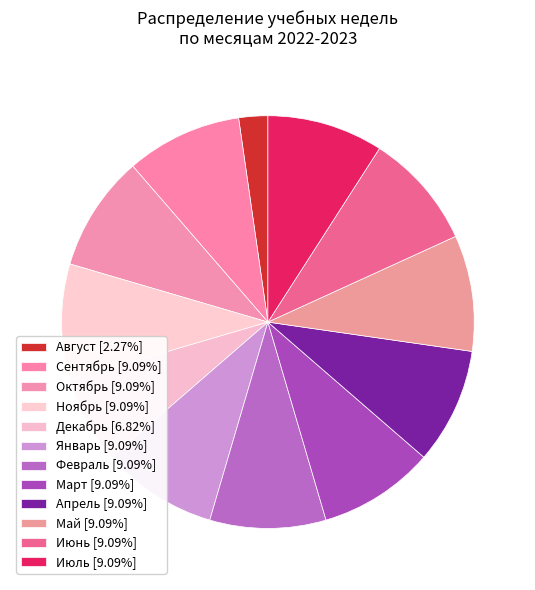

Which category has the smallest portion of the pie?

Август